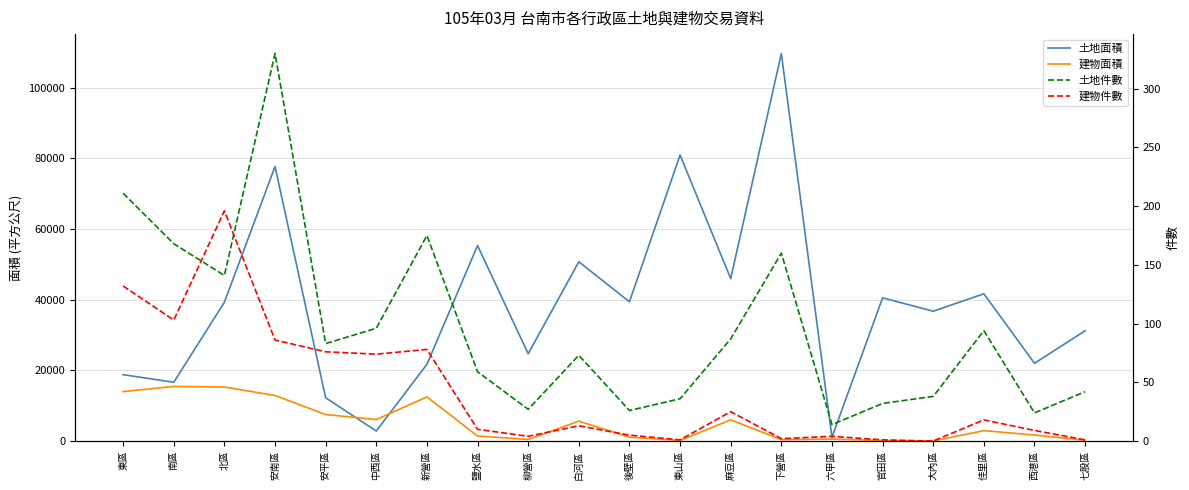

What is the label of the 1st point from the left?

東區